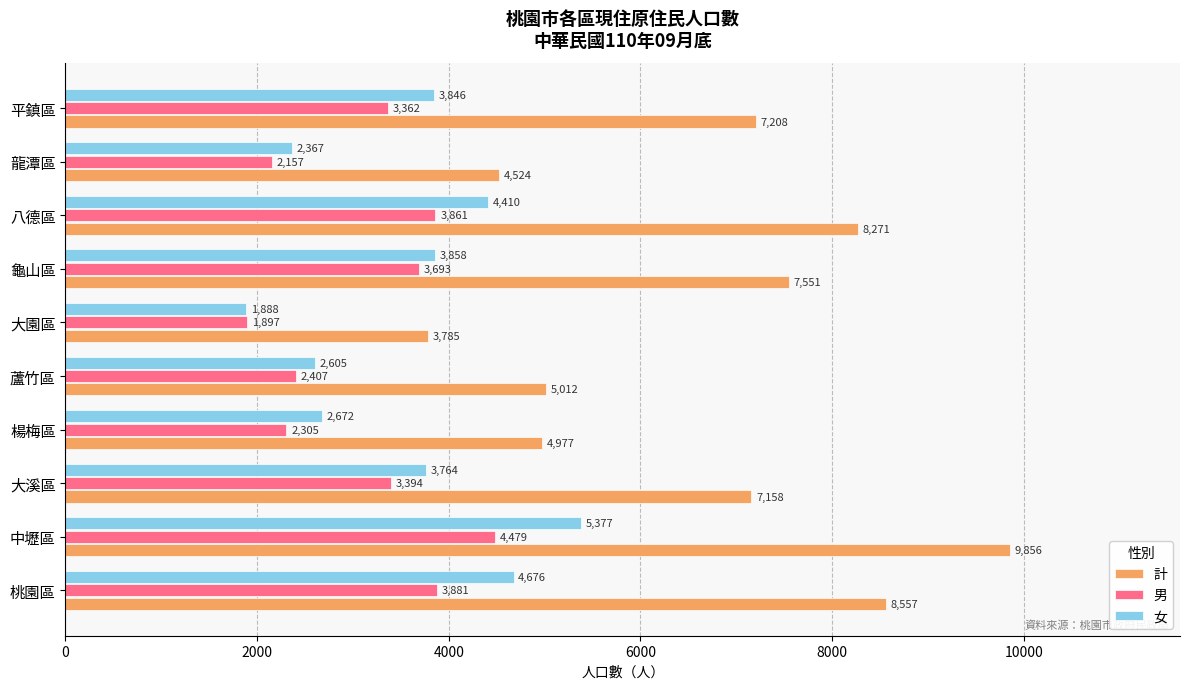

List the series in order of their peak value, highest first.

計, 女, 男